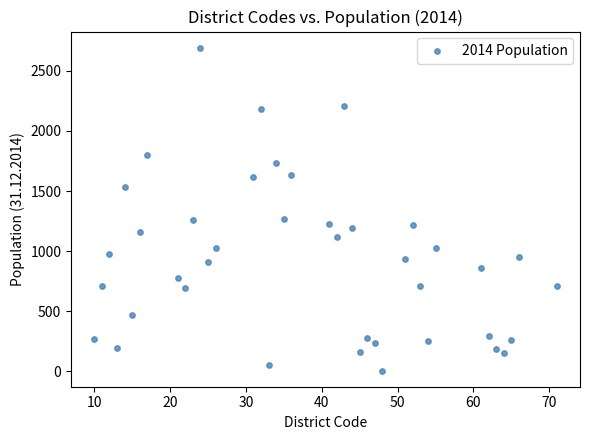

What is the range of Y values (max minus min)?

2687